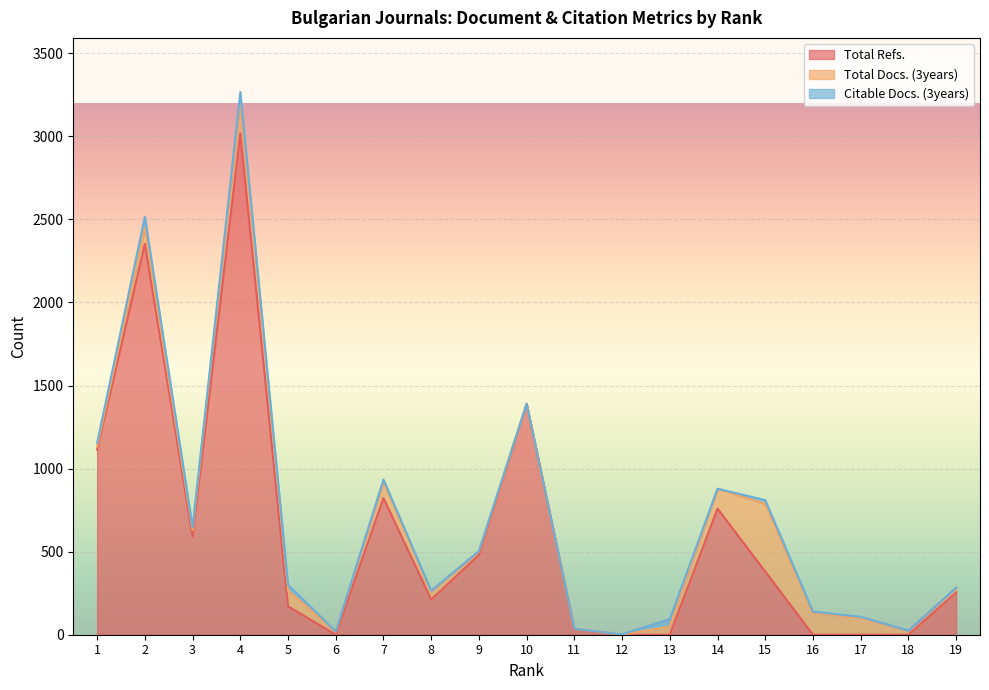

How many data points does each series have?

19